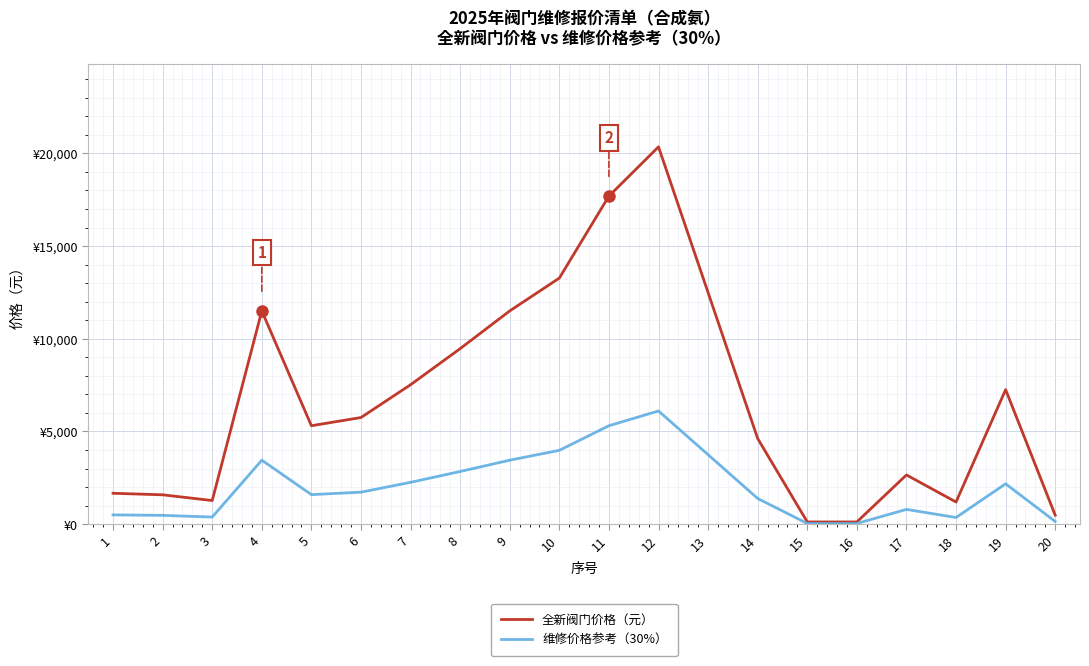

Between 14 and 10, which is larger?

10